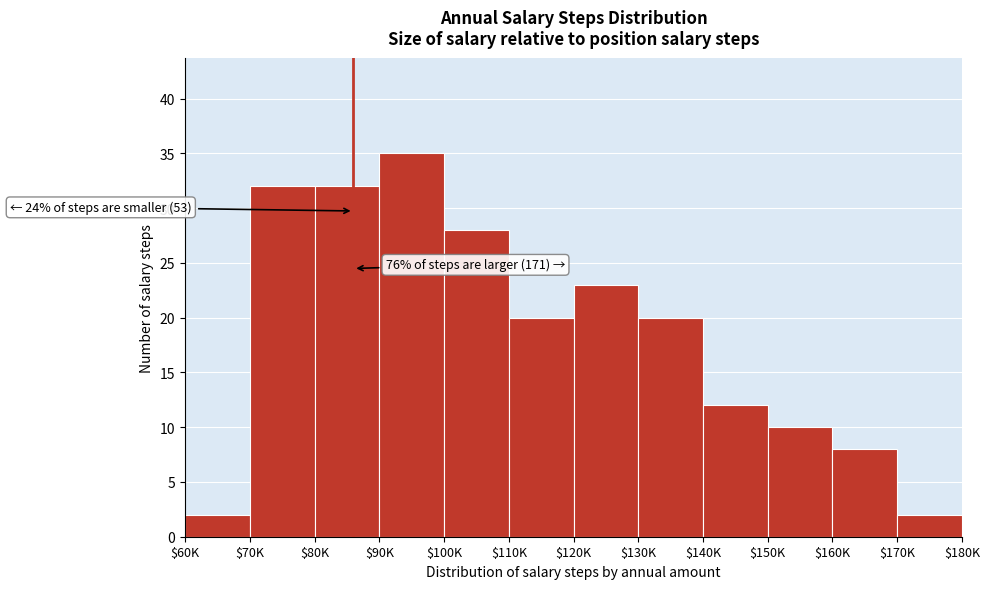

Reading right to left, extract all data points from this chart.

2	8	10	12	20	23	20	28	35	32	32	2